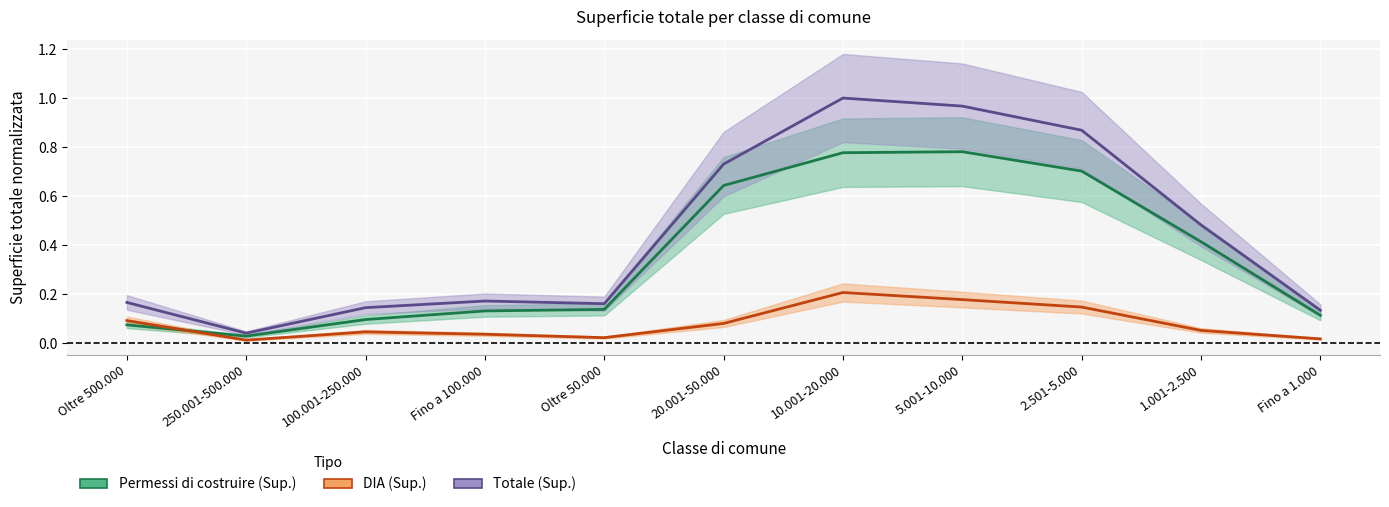

Rank the series by their average value, from highest to lowest.

Totale (Sup.) (centre), Permessi di costruire (Sup.) (centre), DIA (Sup.) (centre)